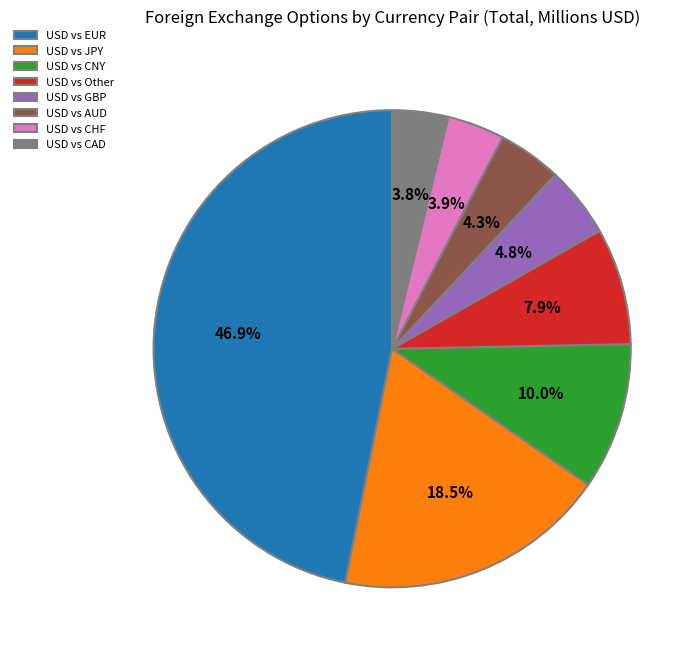

To the nearest percent, what is the difference between the largest and smallest slice percentages?

43%